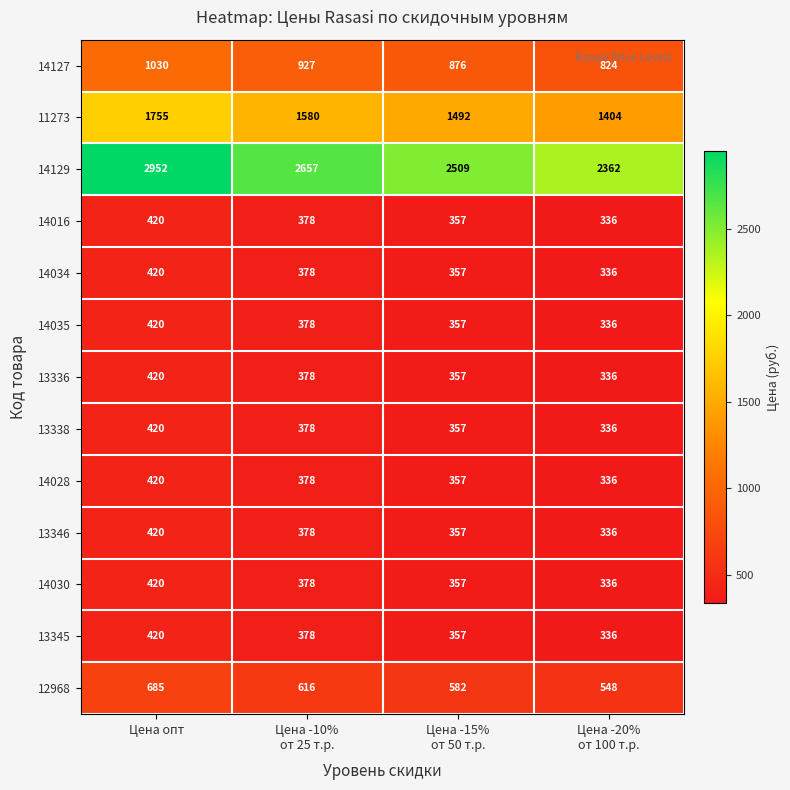

What is the spread (max minus min) of values at Цена -20%
от 100 т.р.?

2026